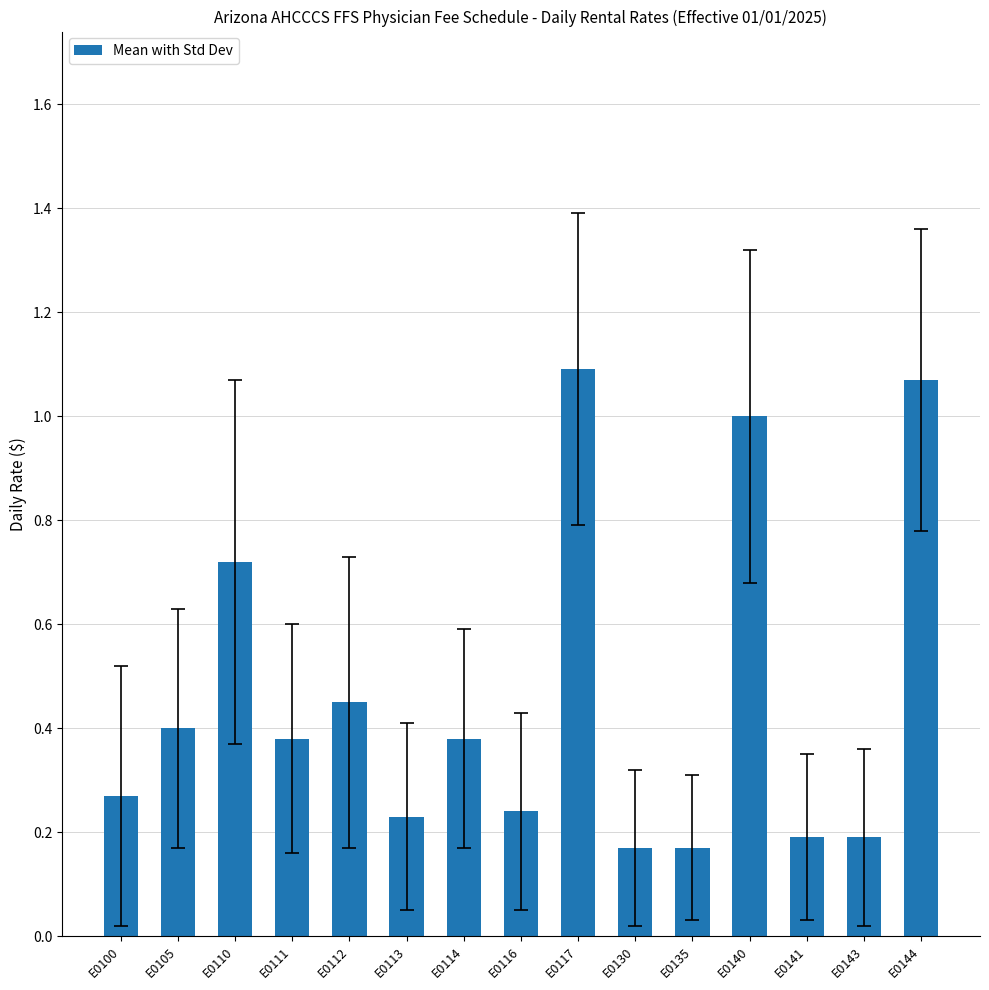

True or false: the data shows 0.1 at E0130.

False